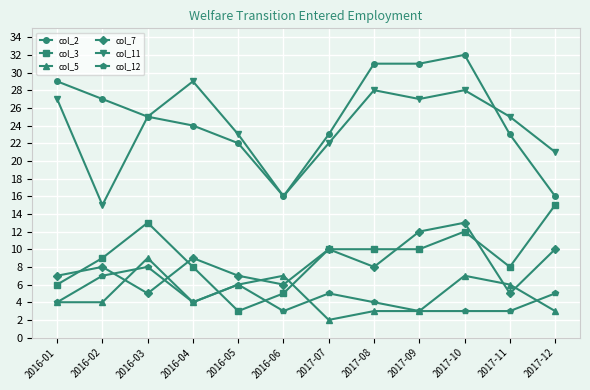

What is the spread (max minus min) of values at 2016-05?

20